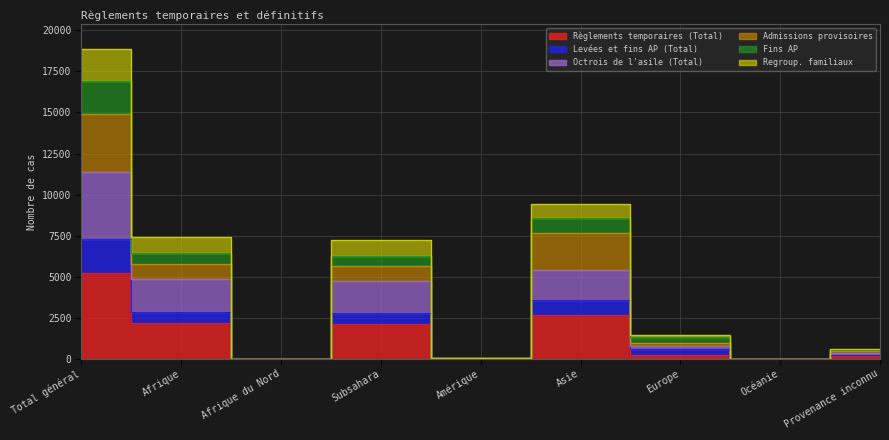

True or false: Fins AP and Levées et fins AP (Total) cross at least once.

False